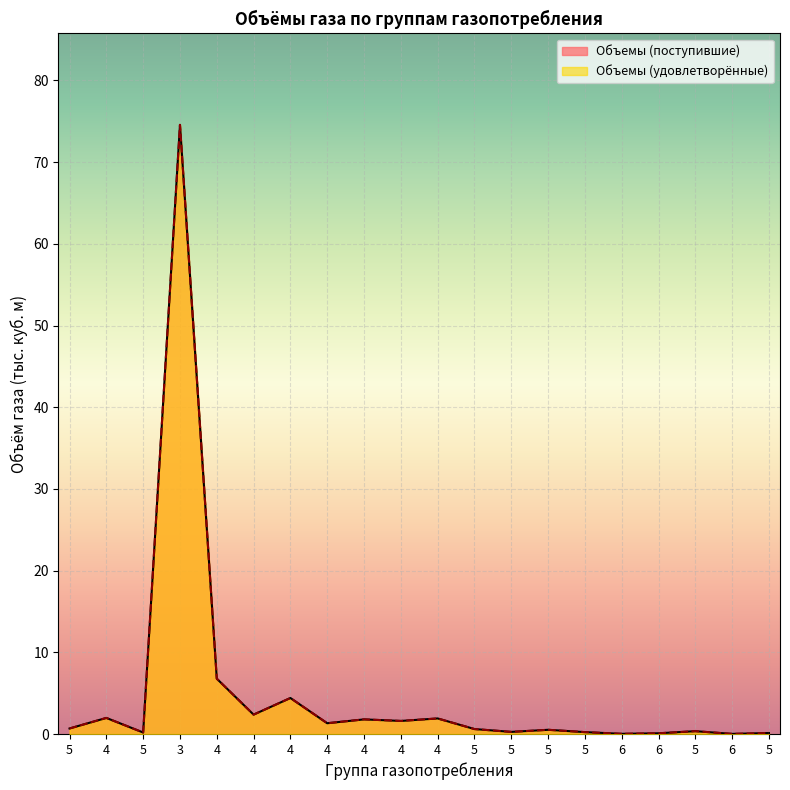

Which has a higher value, 5 or 4?

4